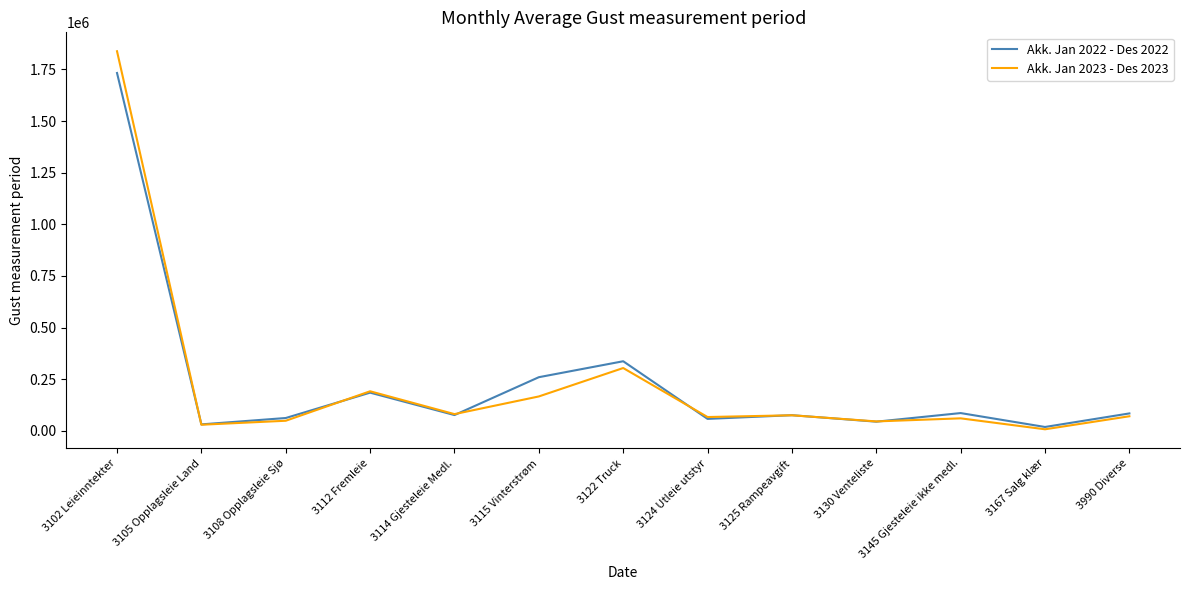

List the series in order of their peak value, highest first.

Akk. Jan 2023 - Des 2023, Akk. Jan 2022 - Des 2022